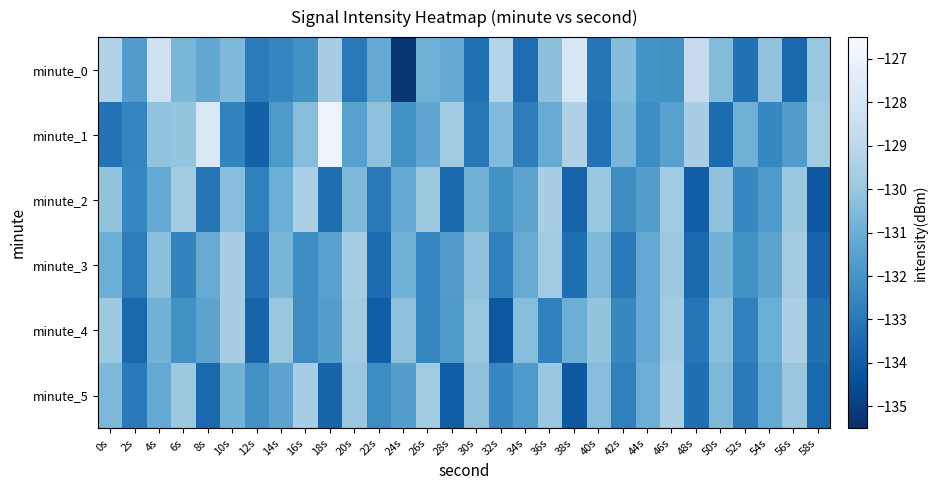

Reading left to right, extract all data points from this chart.

minute_0: 0s=-129.3	2s=-131.7	4s=-128.4	6s=-130.6	8s=-131.2	10s=-130.5	12s=-132.9	14s=-132.5	16s=-132.1	18s=-129.6	20s=-132.9	22s=-131.1	24s=-135.2	26s=-130.9	28s=-131.2	30s=-133.3	32s=-129.2	34s=-133.4	36s=-130.2	38s=-127.9	40s=-133.1	42s=-130.4	44s=-132.0	46s=-132.1	48s=-128.7	50s=-130.4	52s=-133.2	54s=-130.2	56s=-133.6	58s=-130.0
minute_1: 0s=-133.2	2s=-132.6	4s=-130.1	6s=-130.1	8s=-127.8	10s=-132.6	12s=-133.8	14s=-131.8	16s=-130.4	18s=-127.0	20s=-131.5	22s=-130.2	24s=-132.1	26s=-131.3	28s=-129.8	30s=-133.0	32s=-130.5	34s=-132.8	36s=-131.1	38s=-129.4	40s=-133.2	42s=-130.7	44s=-132.3	46s=-131.5	48s=-129.6	50s=-133.4	52s=-130.9	54s=-132.5	56s=-131.7	58s=-129.8
minute_2: 0s=-130.1	2s=-132.5	4s=-131.2	6s=-129.7	8s=-133.1	10s=-130.4	12s=-132.7	14s=-131.0	16s=-129.5	18s=-133.3	20s=-130.6	22s=-132.9	24s=-131.2	26s=-129.9	28s=-133.5	30s=-130.8	32s=-132.1	34s=-131.4	36s=-129.6	38s=-133.7	40s=-130.0	42s=-132.3	44s=-131.6	46s=-129.8	48s=-133.9	50s=-130.2	52s=-132.5	54s=-131.8	56s=-130.0	58s=-134.1
minute_3: 0s=-131.0	2s=-132.8	4s=-130.3	6s=-132.6	8s=-131.1	10s=-129.6	12s=-133.2	14s=-130.7	16s=-132.3	18s=-131.5	20s=-129.6	22s=-133.4	24s=-130.9	26s=-132.5	28s=-131.7	30s=-130.2	32s=-132.7	34s=-131.1	36s=-129.8	38s=-133.3	40s=-130.6	42s=-132.9	44s=-131.2	46s=-129.9	48s=-133.5	50s=-130.8	52s=-132.1	54s=-131.4	56s=-129.7	58s=-133.7
minute_4: 0s=-129.9	2s=-133.5	4s=-130.8	6s=-132.1	8s=-131.4	10s=-129.6	12s=-133.7	14s=-130.0	16s=-132.3	18s=-131.6	20s=-129.8	22s=-133.9	24s=-130.2	26s=-132.5	28s=-131.8	30s=-130.0	32s=-134.1	34s=-130.4	36s=-132.7	38s=-131.0	40s=-130.1	42s=-132.5	44s=-131.2	46s=-129.7	48s=-133.1	50s=-130.4	52s=-132.7	54s=-131.0	56s=-129.5	58s=-133.3
minute_5: 0s=-130.6	2s=-132.9	4s=-131.2	6s=-129.9	8s=-133.5	10s=-130.8	12s=-132.1	14s=-131.4	16s=-129.6	18s=-133.7	20s=-130.0	22s=-132.3	24s=-131.6	26s=-129.8	28s=-133.9	30s=-130.2	32s=-132.5	34s=-131.8	36s=-130.0	38s=-134.1	40s=-130.4	42s=-132.7	44s=-131.0	46s=-129.5	48s=-133.3	50s=-130.6	52s=-132.9	54s=-131.2	56s=-130.0	58s=-133.5